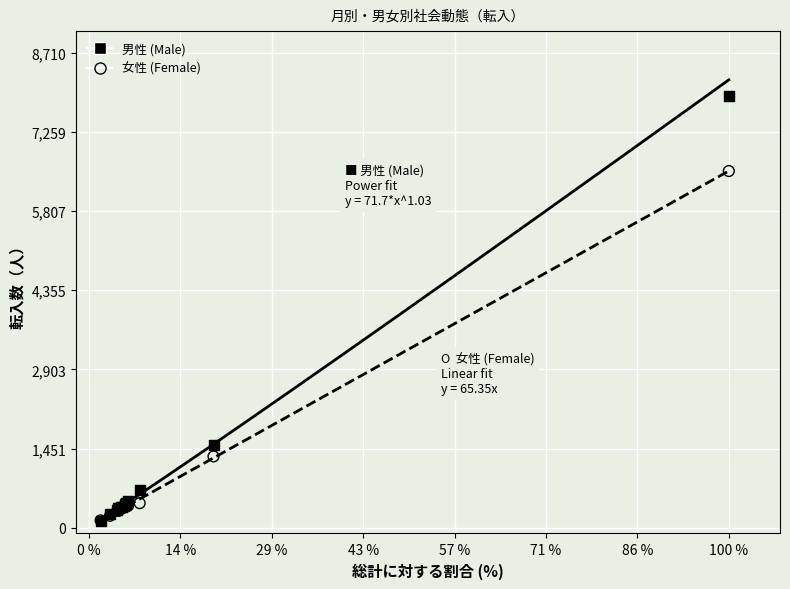

In the 女性 (Female) series, what Y value is closest to 3338?

1308